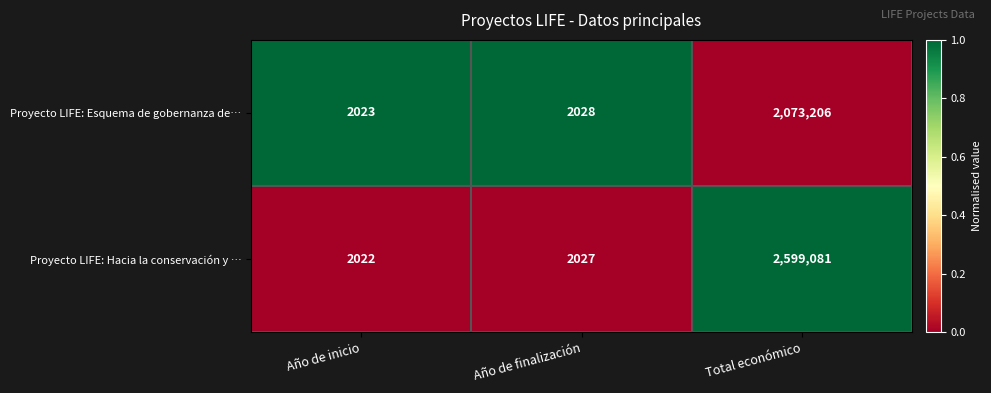

Between Año de inicio and Total económico, which series saw the biggest shift?

Proyecto LIFE: Hacia la conservación y …